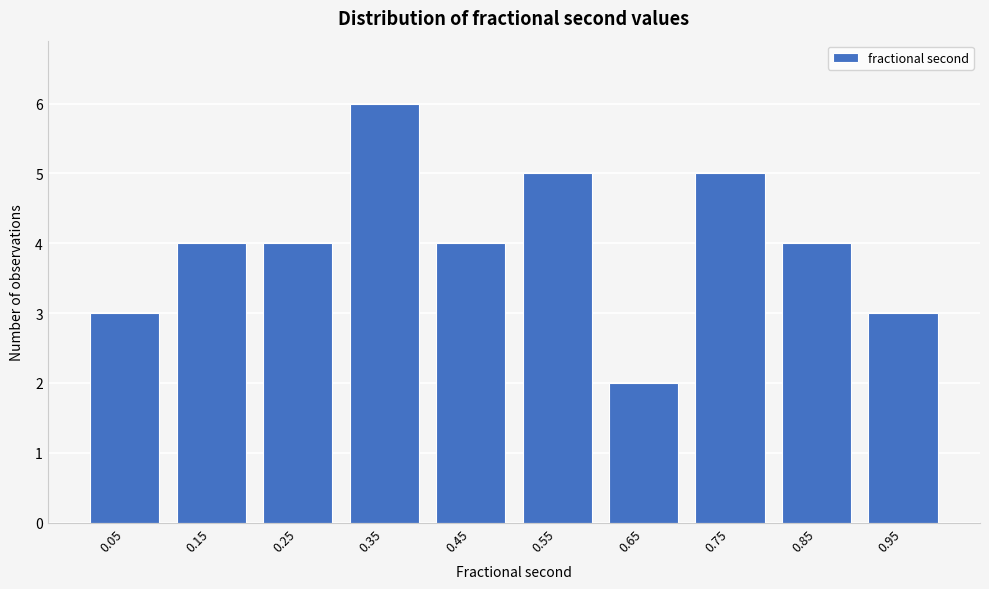

Reading left to right, what are all the values shown in this chart?

0.05=3	0.15=4	0.25=4	0.35=6	0.45=4	0.55=5	0.65=2	0.75=5	0.85=4	0.95=3